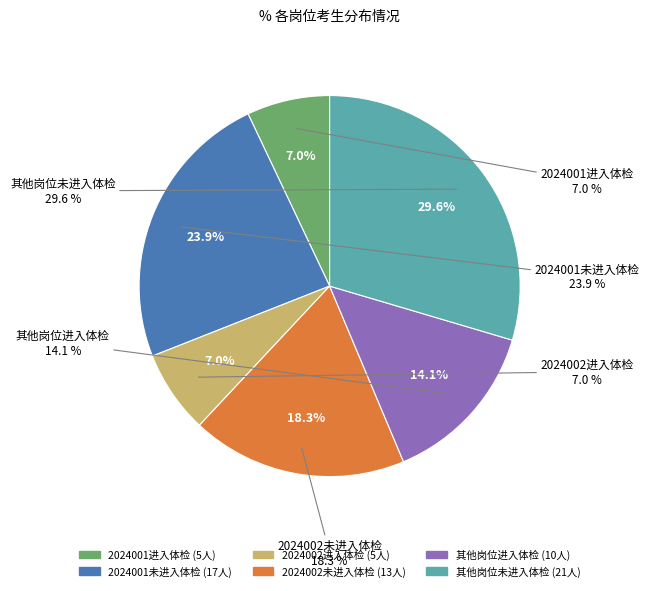

Count the number of slices in the pie.

2